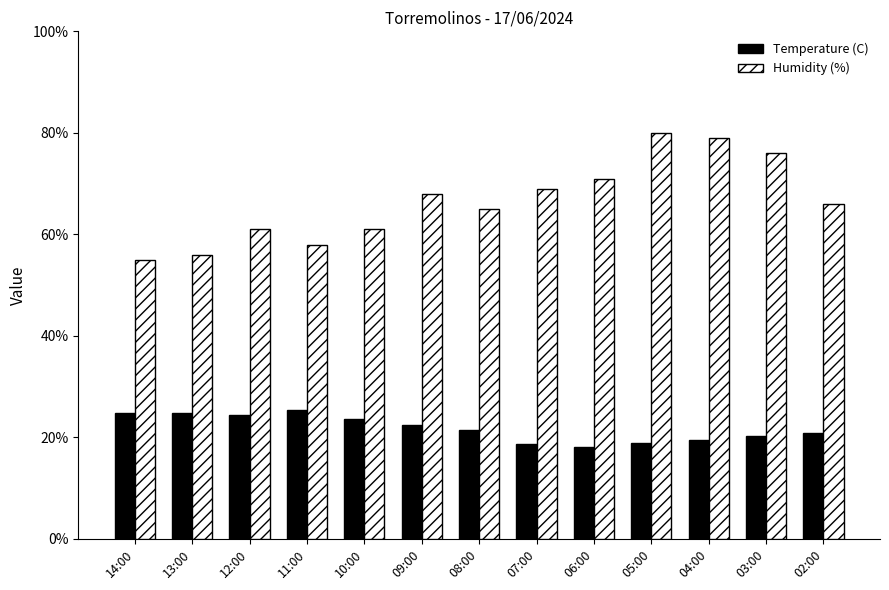

True or false: Humidity (%) has a value of 55.0 at 14:00.

True